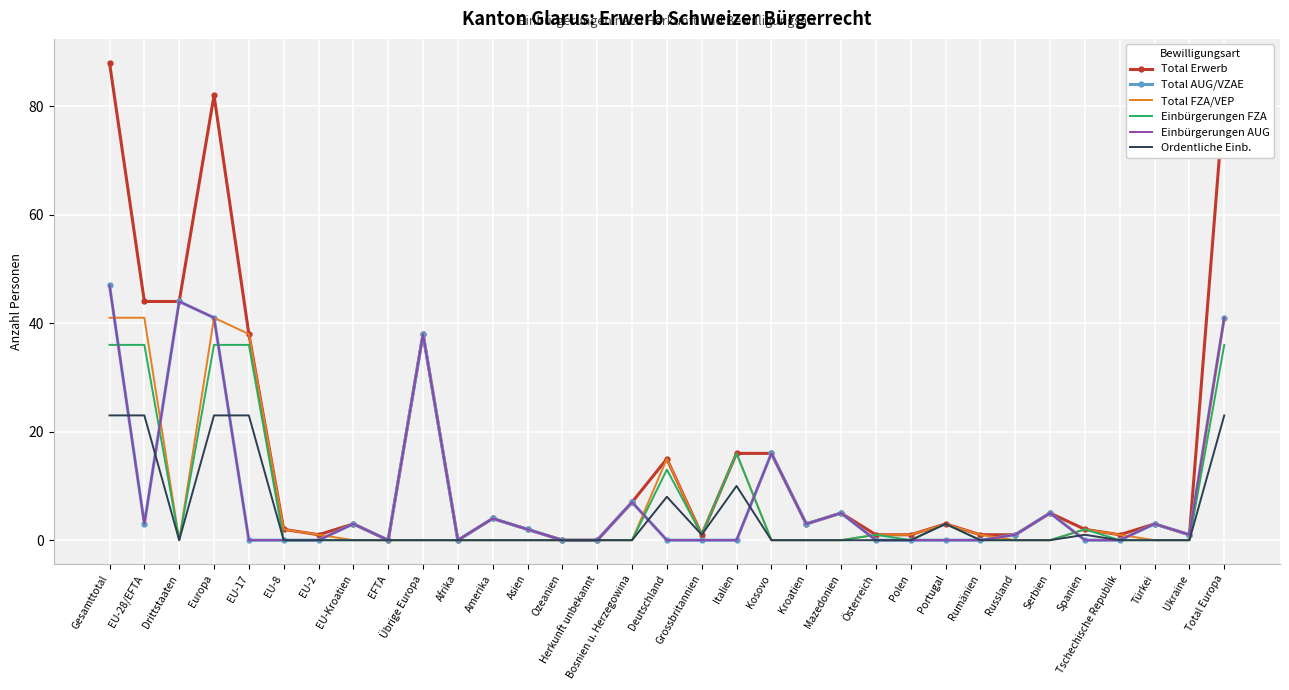

The Total AUG/VZAE series shows -18 at EU-2. True or false?

False